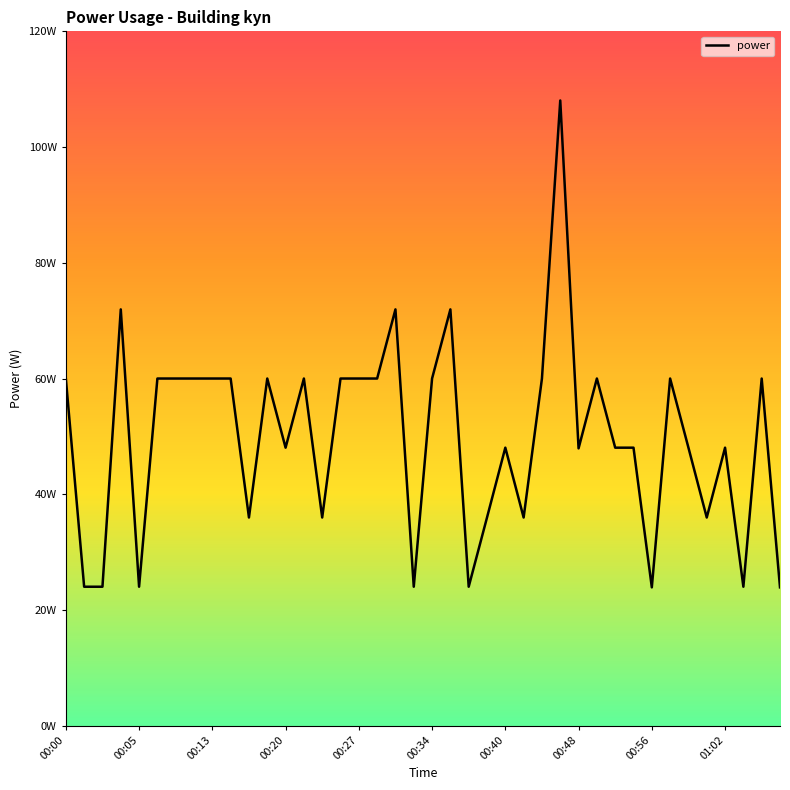

Which category has the highest value across all series?

27